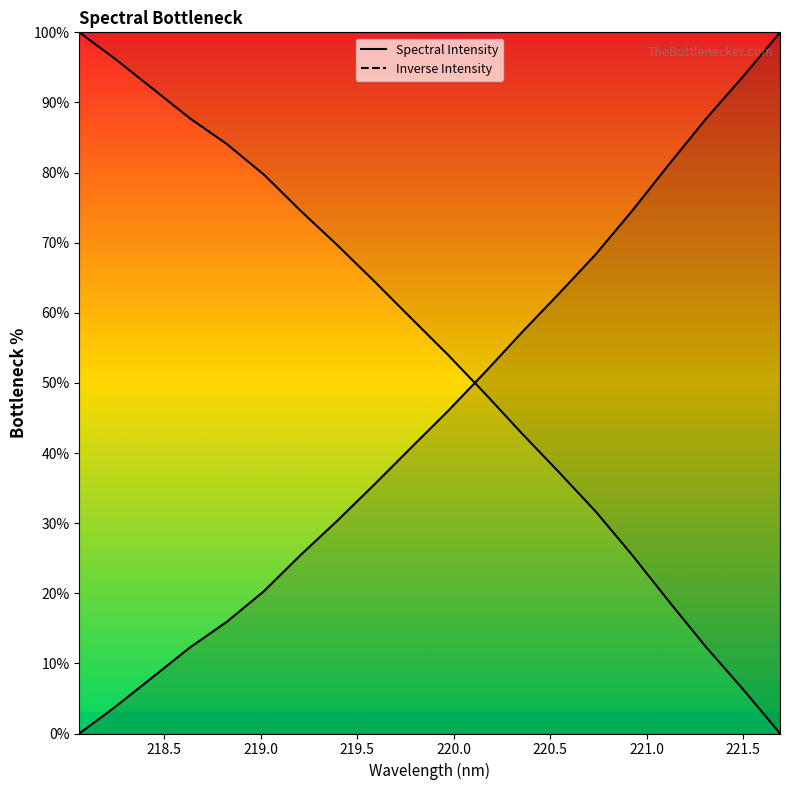

What is the value of the Spectral Intensity point at the 3rd from the left?

8.1